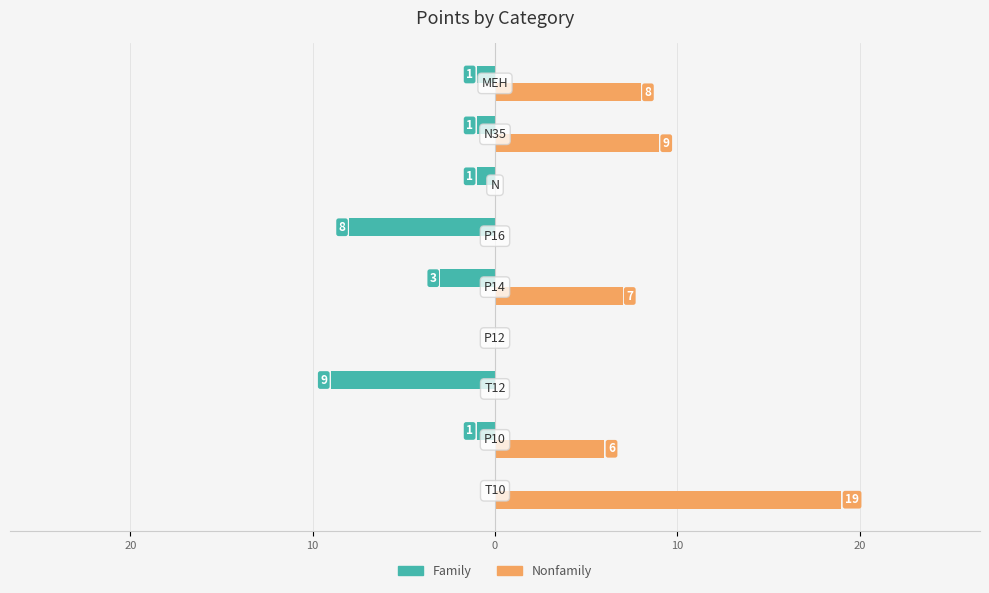

What are all the series names shown in the legend?

Family, Nonfamily